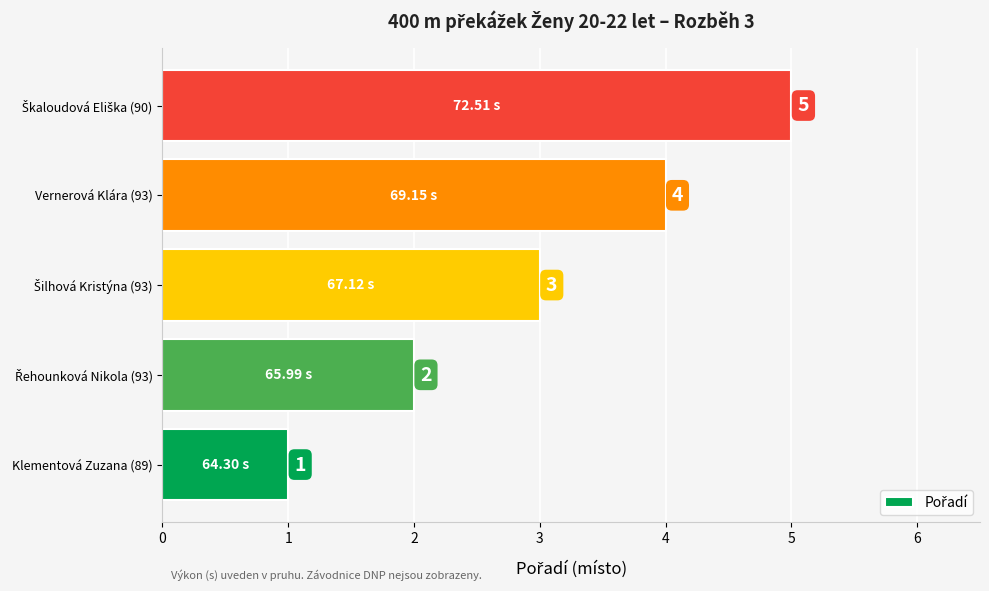

What is the difference between the maximum and minimum values?

4